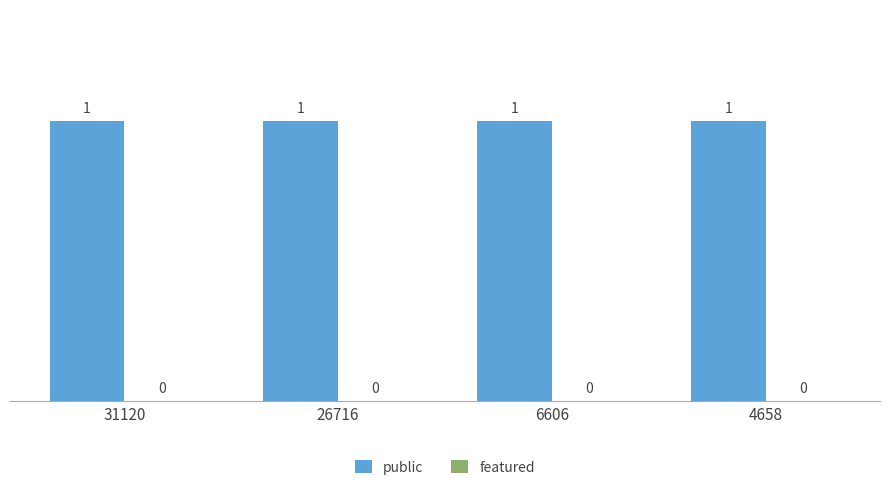

Is it true that featured equals 0 at 6606?

True